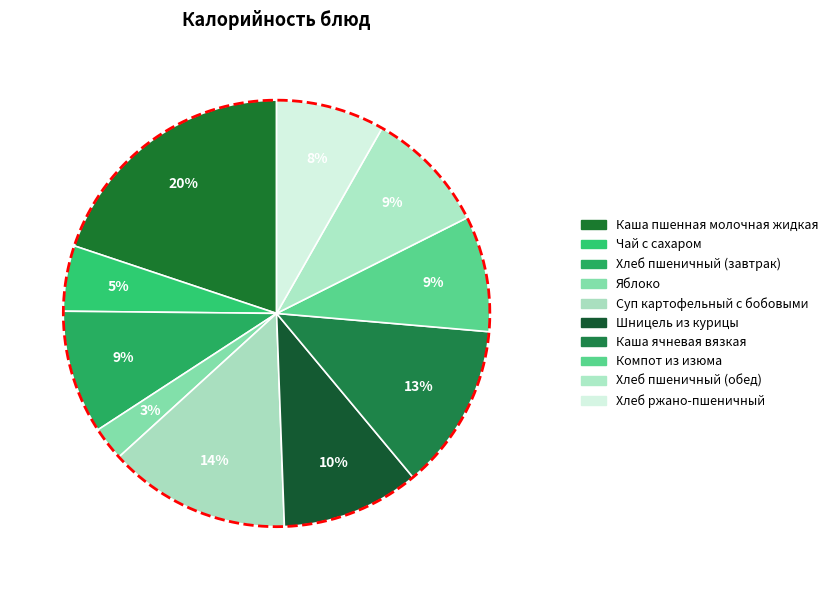

To the nearest percent, what is the difference between the largest and smallest slice percentages?

17%